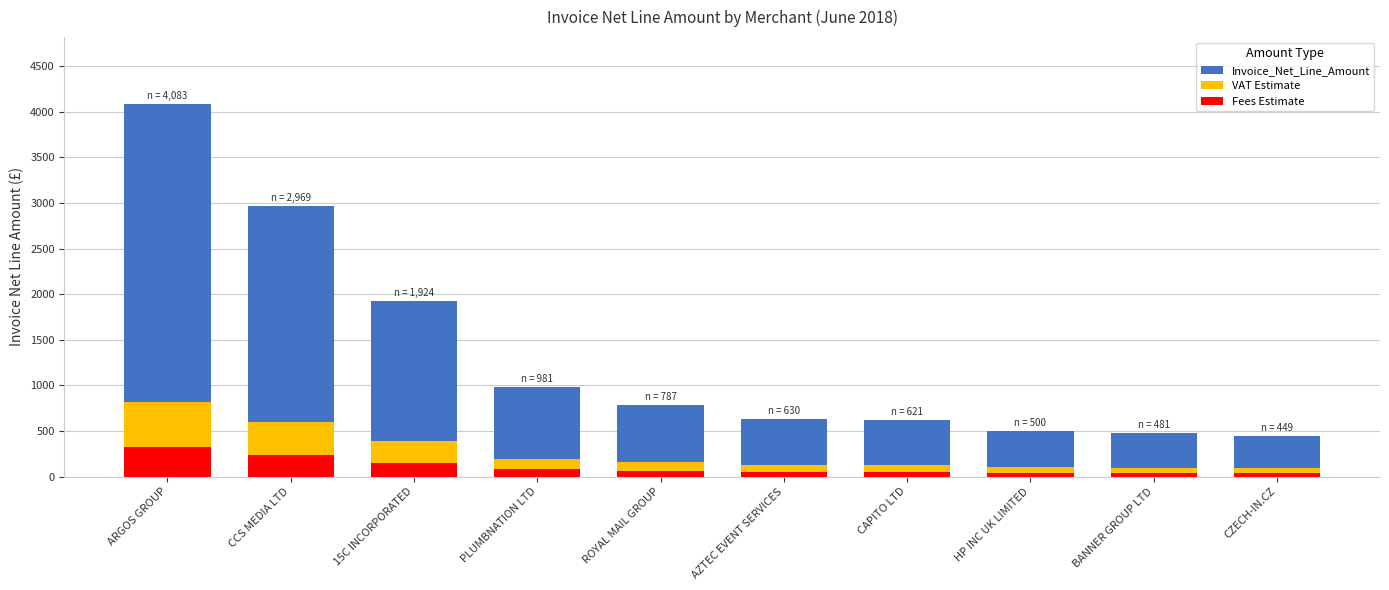

What are all the series names shown in the legend?

Invoice_Net_Line_Amount, VAT Estimate, Fees Estimate